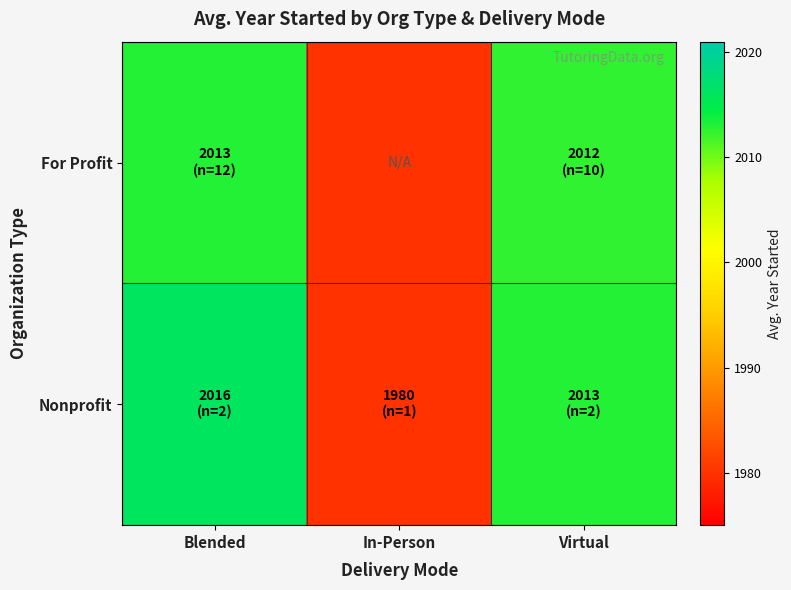

Which series has the largest range (max minus min)?

Nonprofit